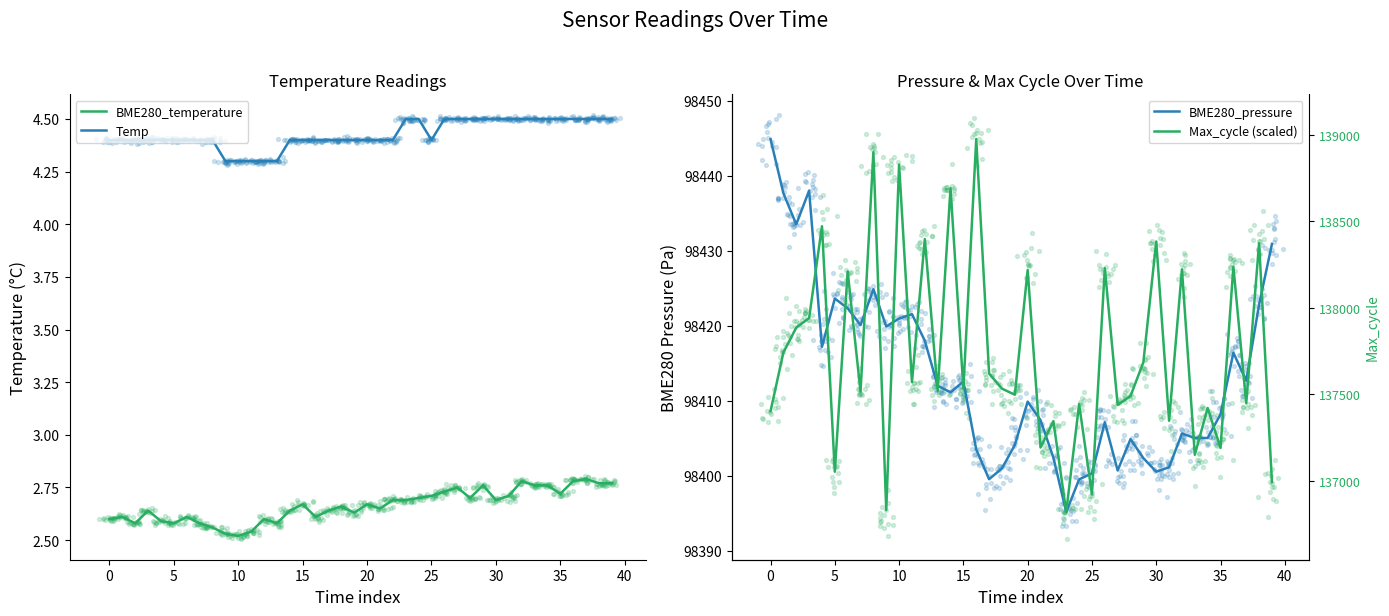

True or false: BME280_temperature and Temp cross at least once.

False